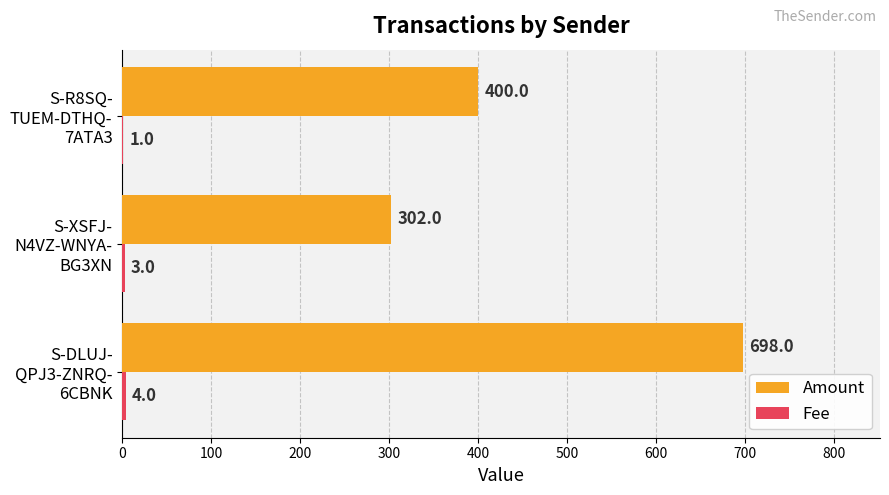

Which series has the largest total across all categories?

Amount